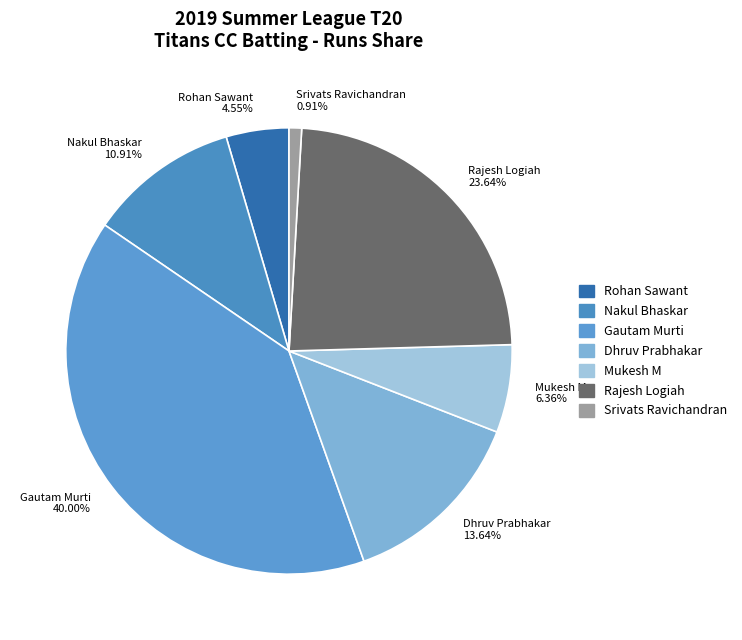

Rank the categories by value from highest to lowest.

Gautam Murti 40.00%, Rajesh Logiah 23.64%, Dhruv Prabhakar 13.64%, Nakul Bhaskar 10.91%, Mukesh M 6.36%, Rohan Sawant 4.55%, Srivats Ravichandran 0.91%